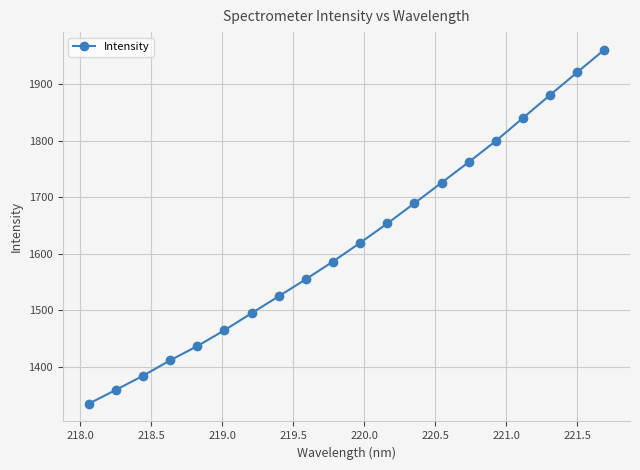

True or false: there are more than 1 points higher than both neighbors.

False